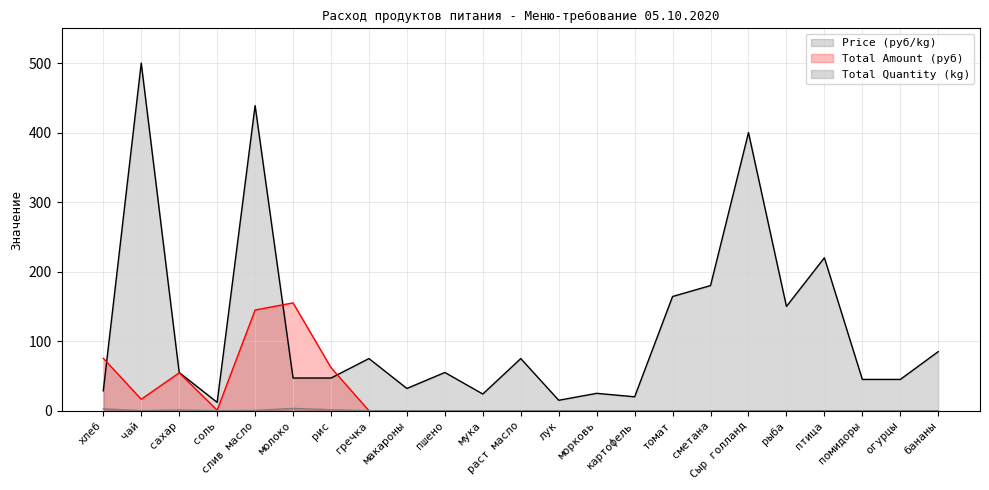

In Total Amount (руб), how many points are lower than both neighbors (excluding endpoints)?

2